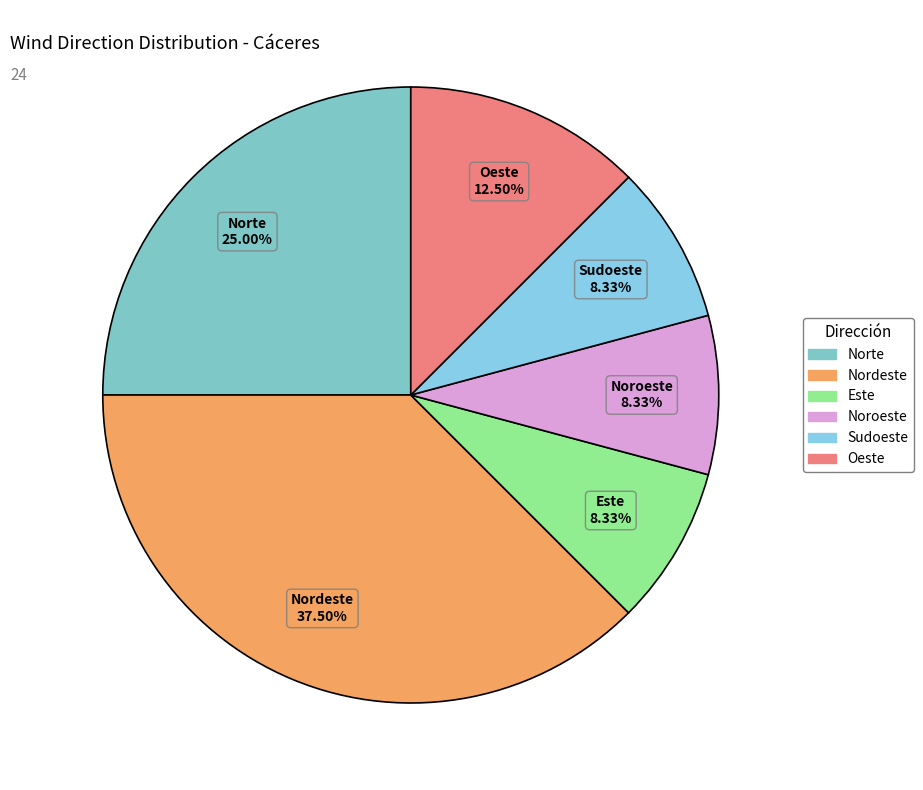

Is it true that Nordeste is 22% of the pie?

False